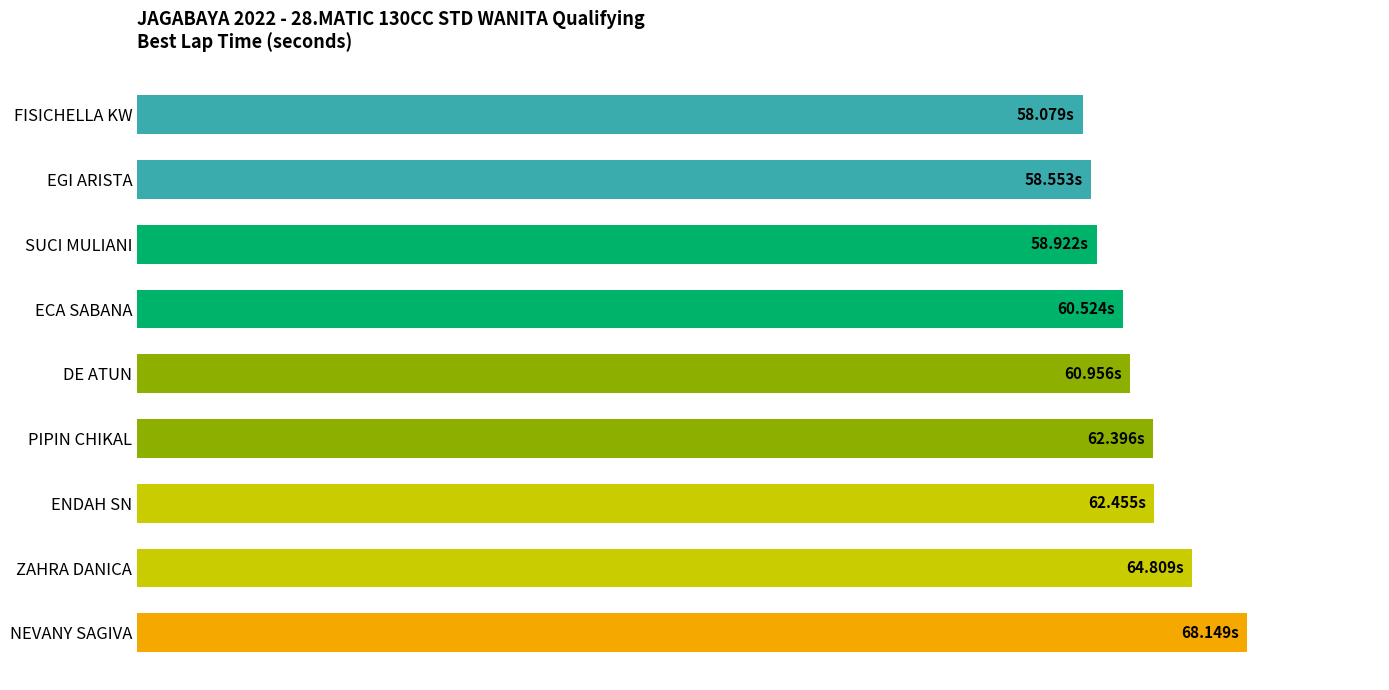

What is the difference between the second highest and minimum values?

6.7